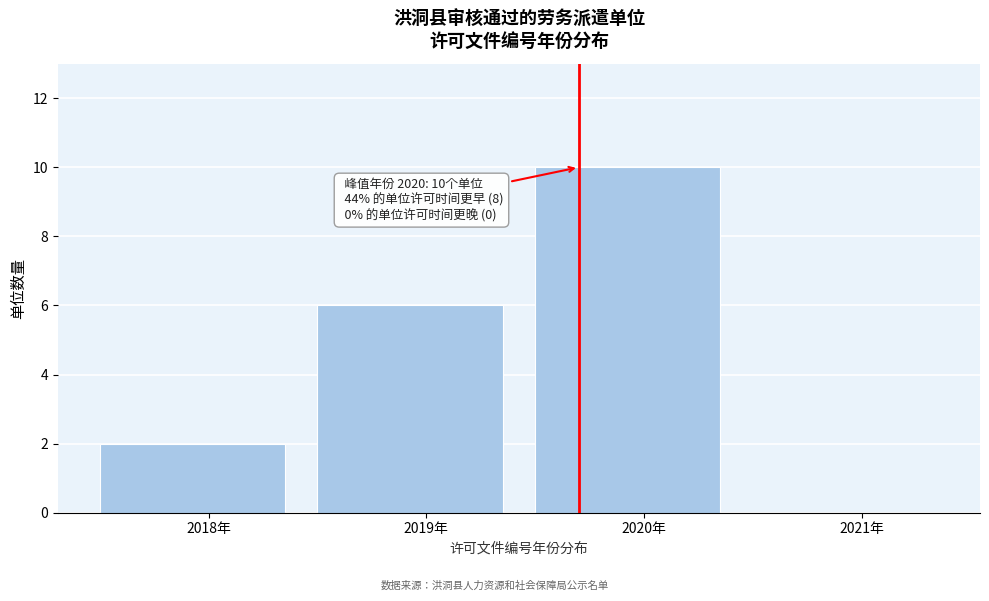

Which range on the x-axis has the tallest bar?

2019.5 to 2020.5